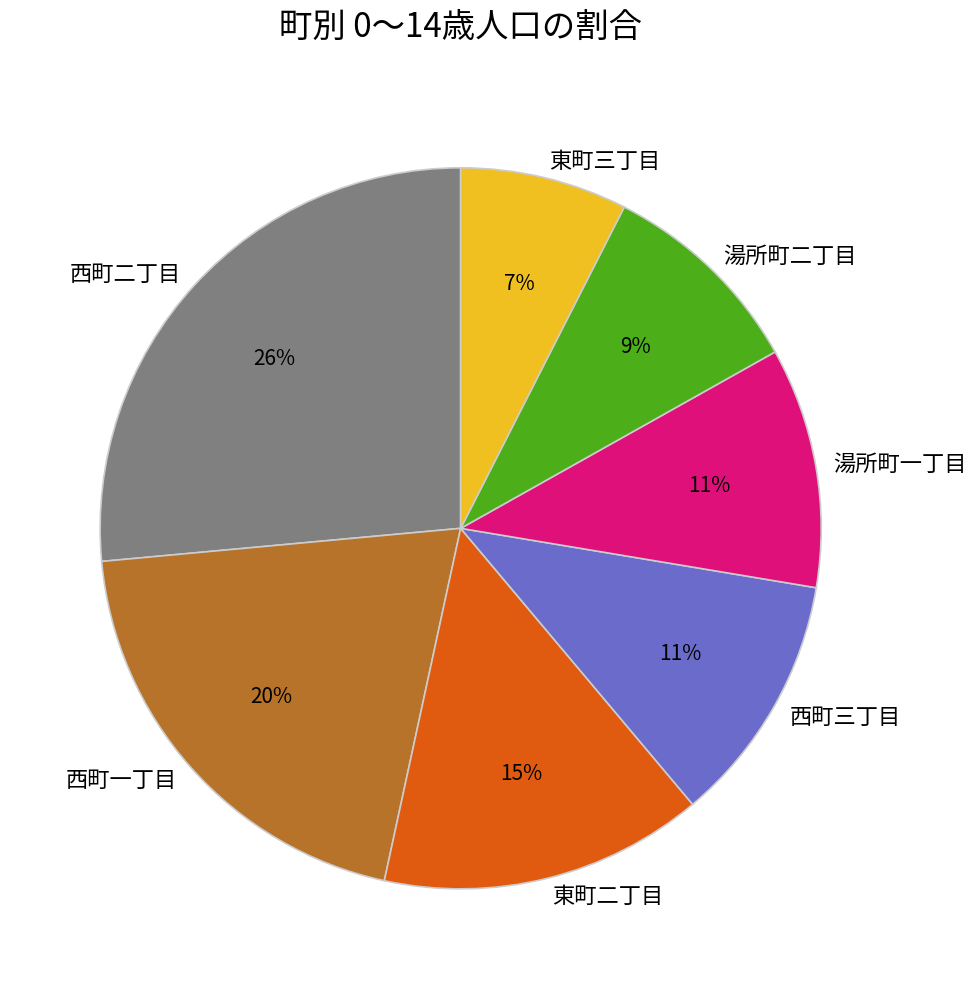

How many slices are in this pie chart?

7